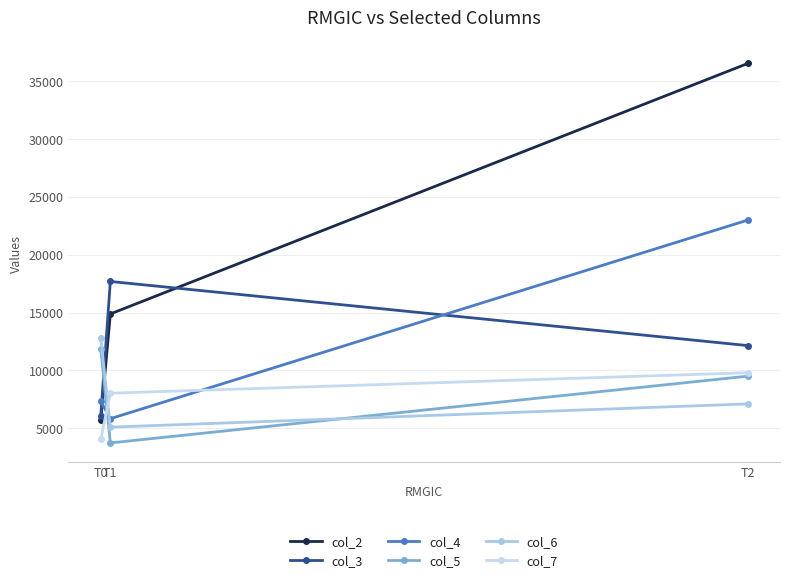

At how many categories does at least one series exceed 7117?

3